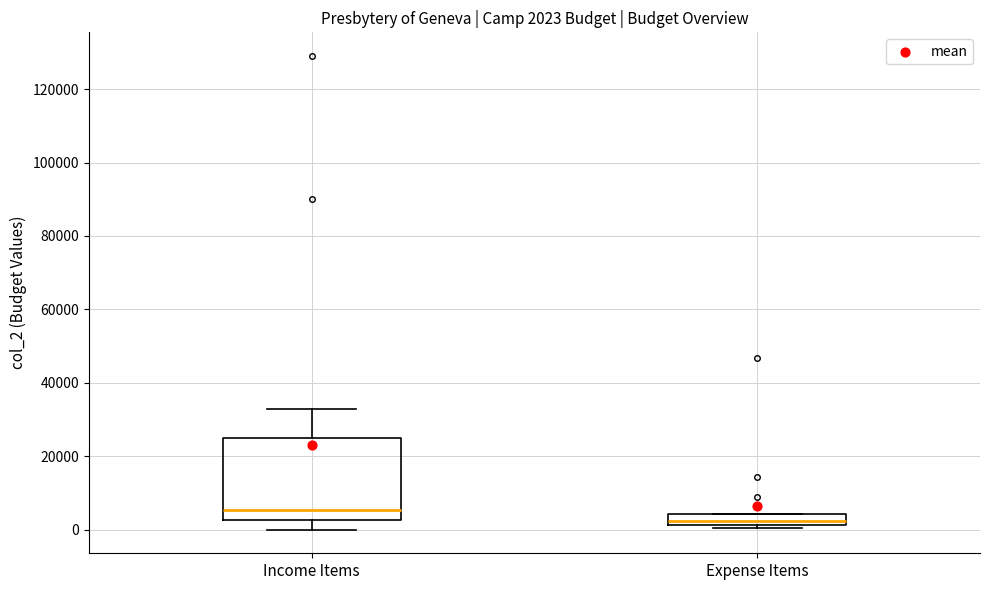

Which box is the tallest, from its lower edge to its upper edge?

Income Items